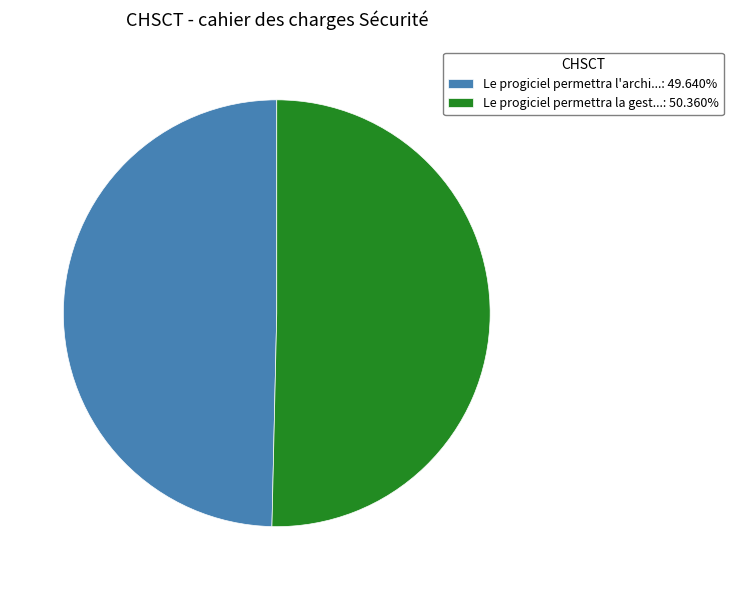

What is the ratio of the value at Le progiciel permettra l'archi...: 49.640% to the value at Le progiciel permettra la gest...: 50.360%?

1.0